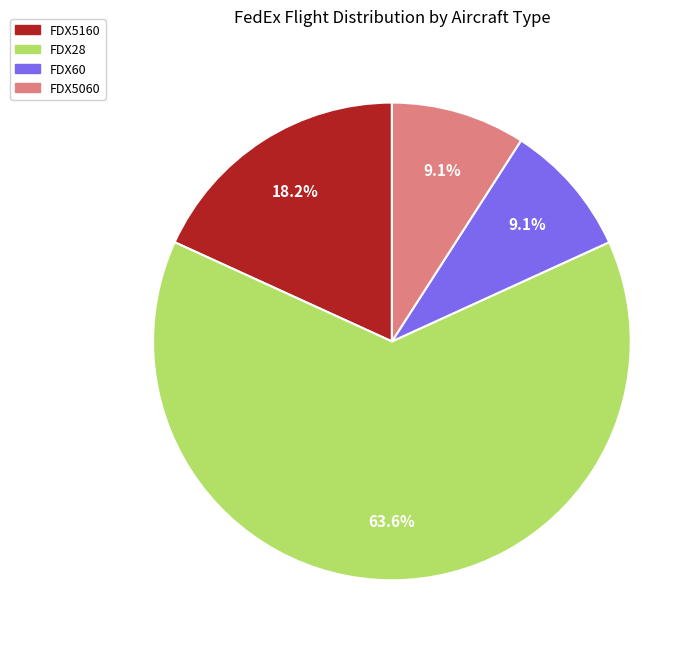

What is the ratio of the value at FDX28 to the value at FDX5060?

7.0